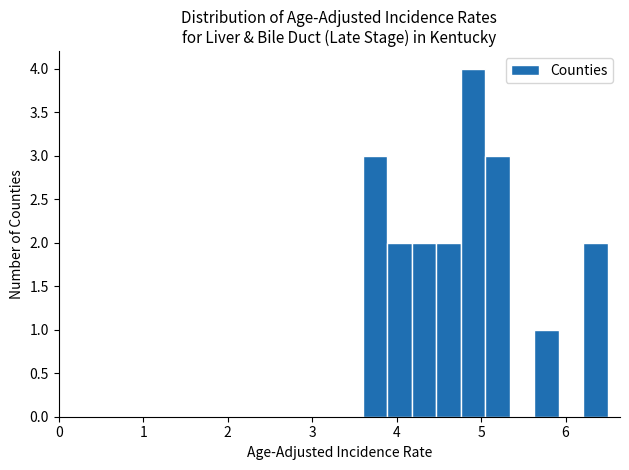

Read against the x-axis, roughly where is the centre of the tallest bar?

4.9